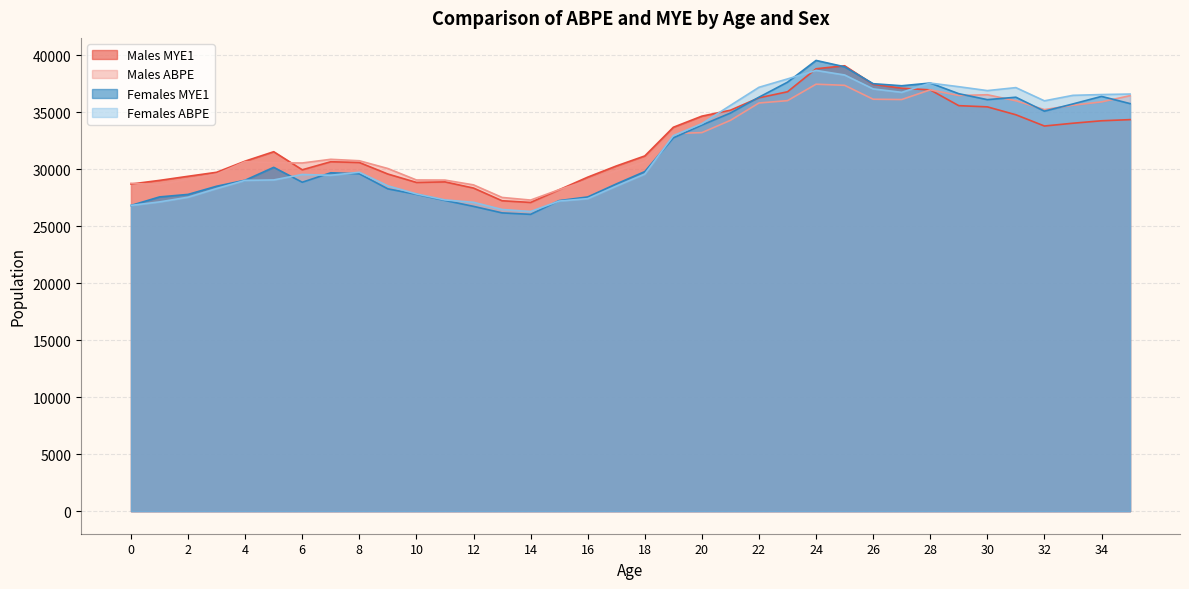

What is the difference between the maximum and minimum values in the Females MYE1 series?

13502